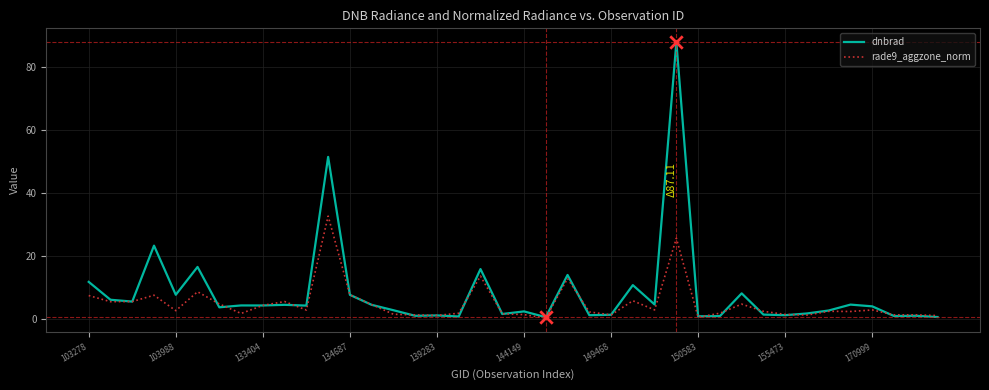

What are all the series names shown in the legend?

dnbrad, rade9_aggzone_norm